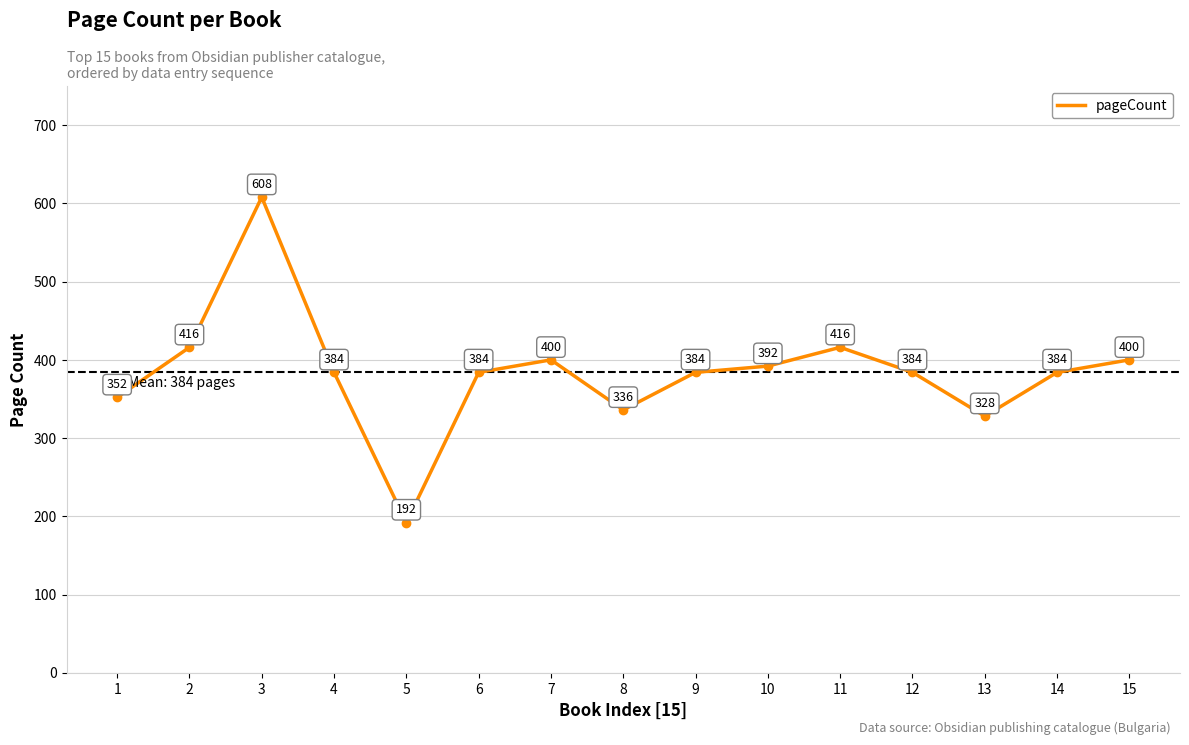

Where is the first local maximum?

3